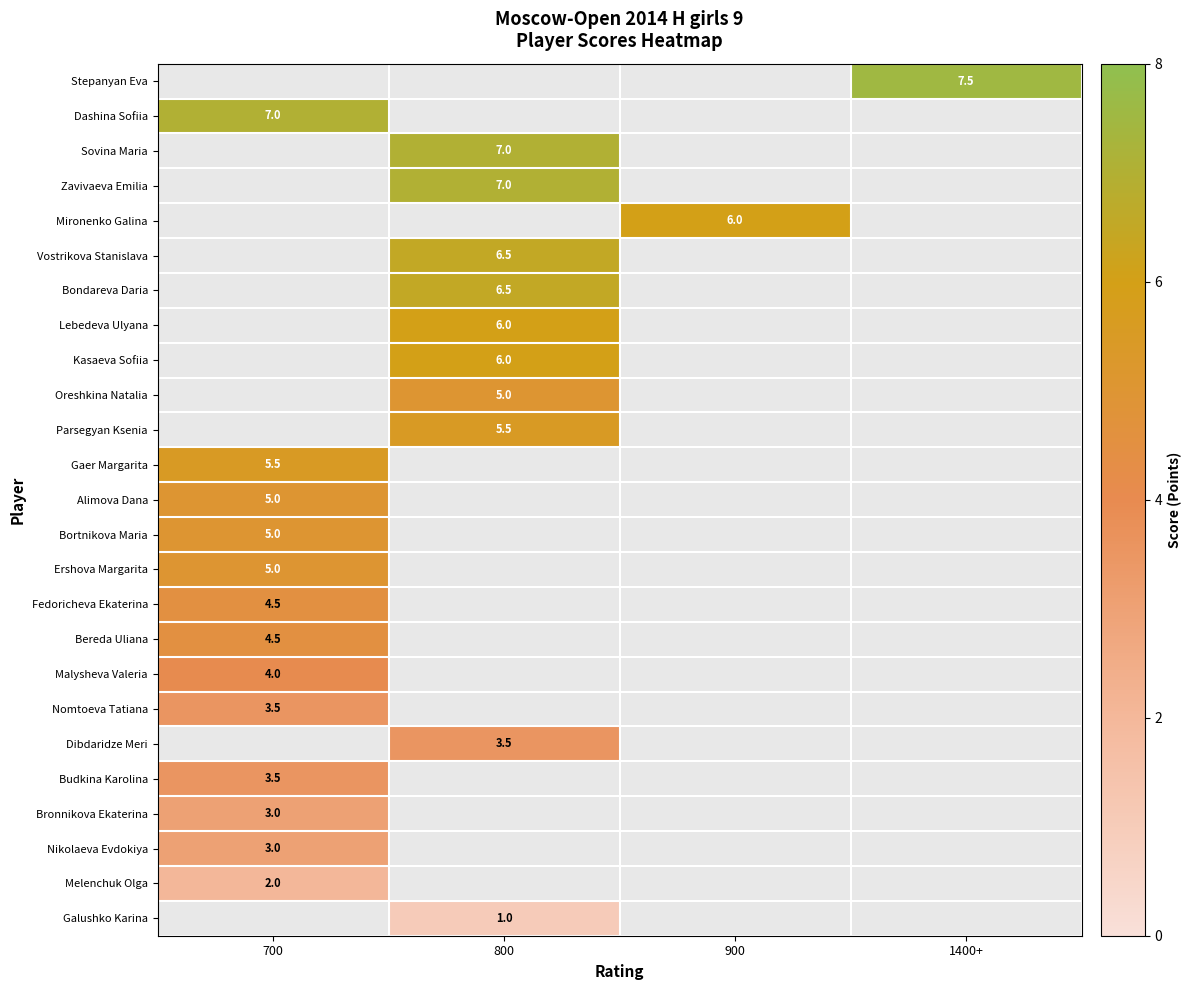

True or false: Stepanyan Eva has a value of 7.5 at 1400+.

True